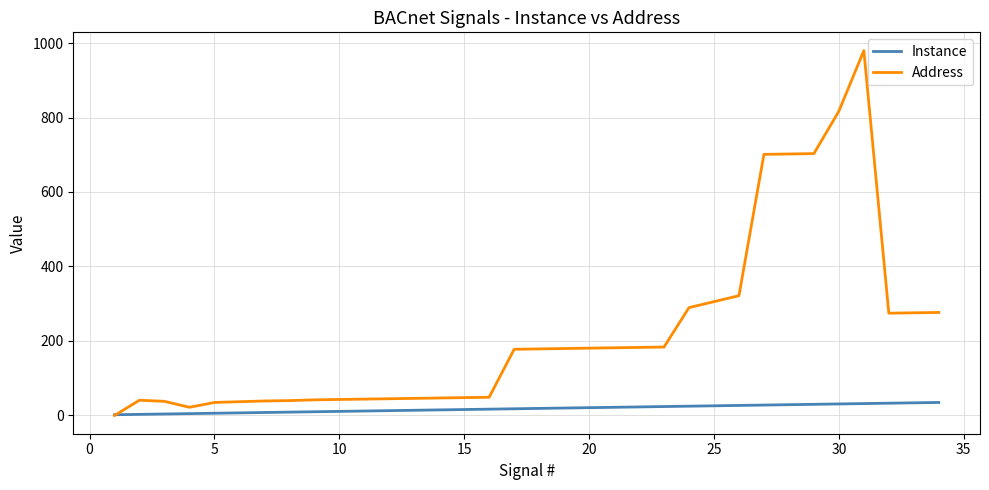

Which series has the largest total across all categories?

Address